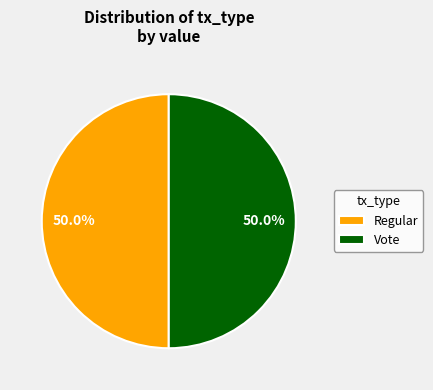

How many slices are in this pie chart?

2